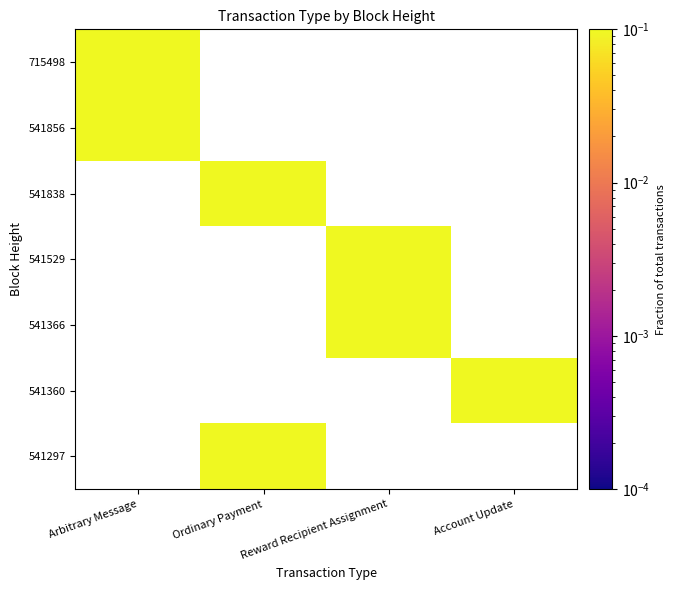

How many series are shown in this chart?

7